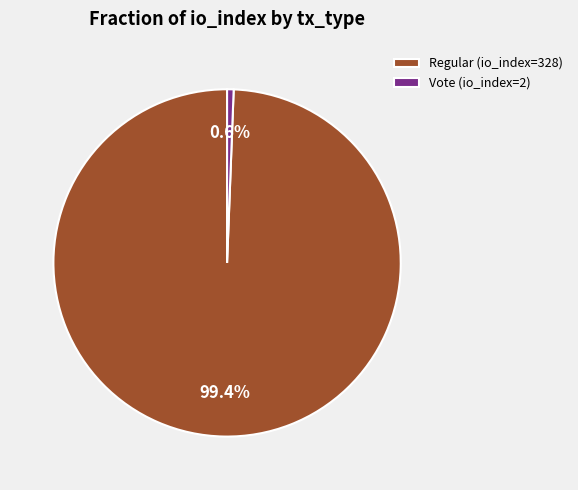

Combined, do Regular (io_index=328) and Vote (io_index=2) account for over 50%?

Yes